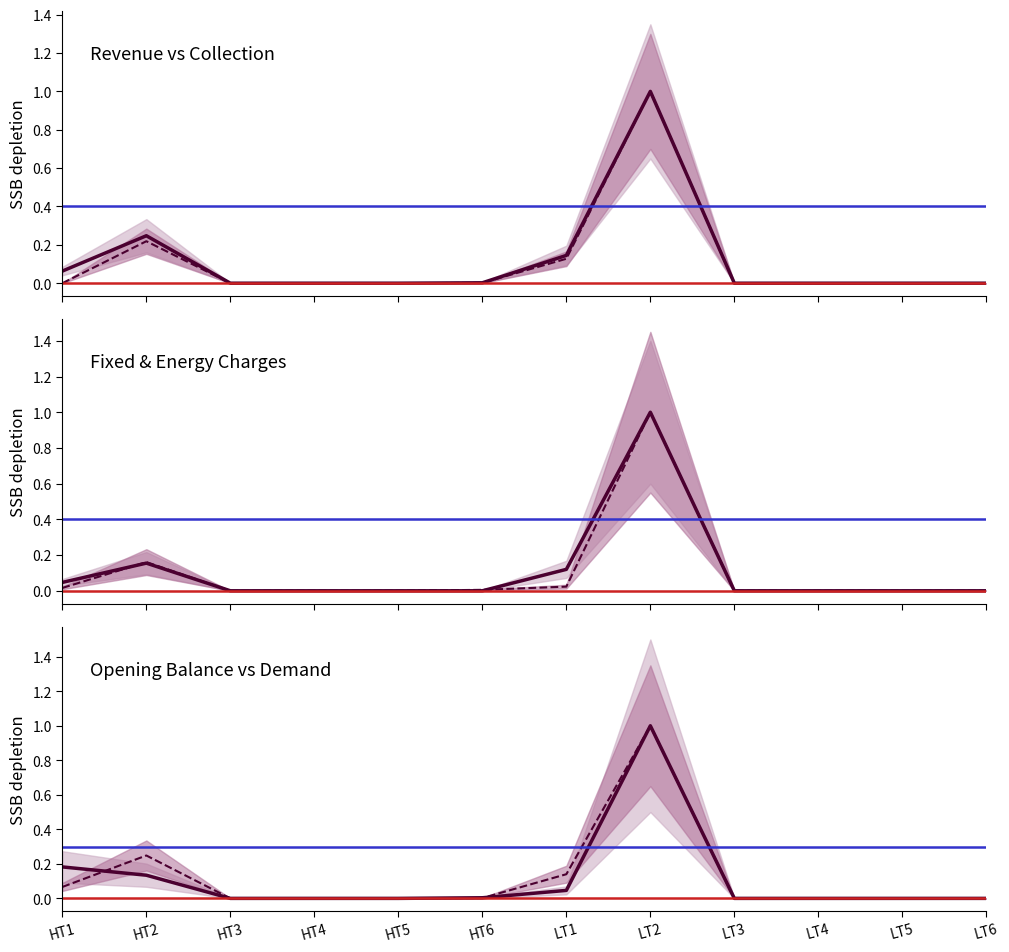

True or false: Demand Total and Fixed Charges intersect in this chart.

True